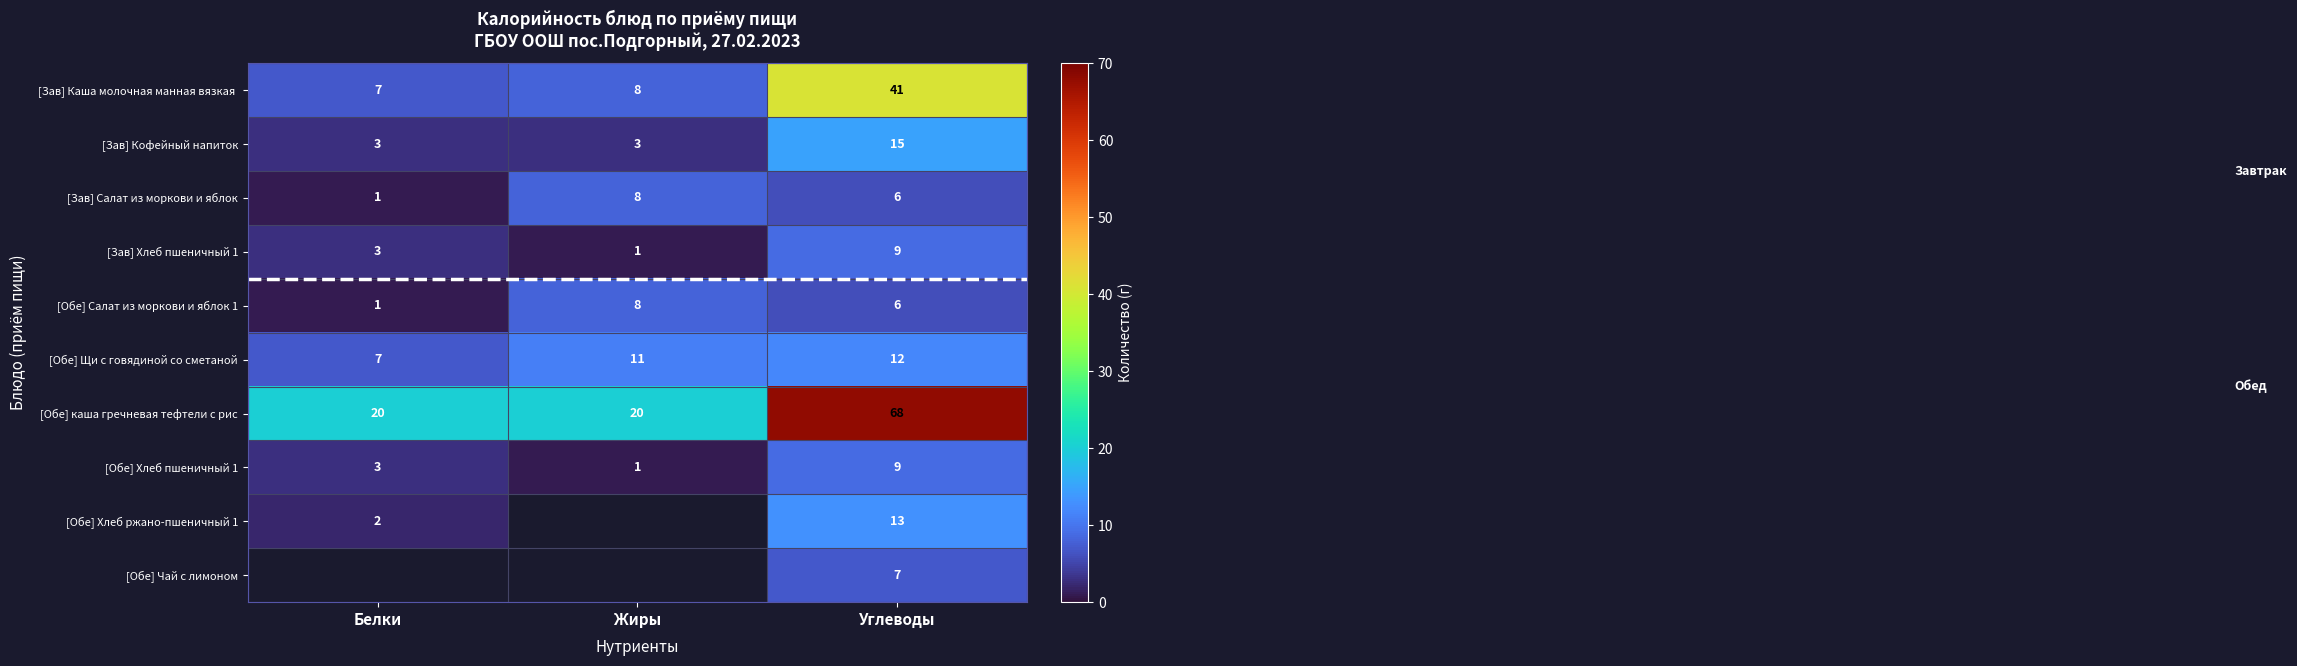

What is the difference between the highest and lowest values at Жиры?

19.0